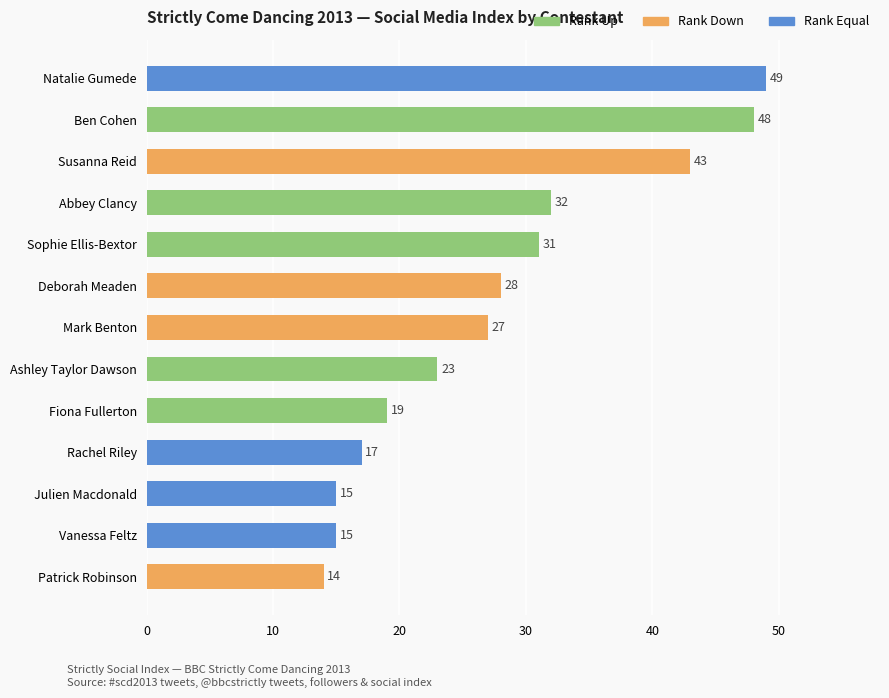

Count the number of data series in this chart.

1